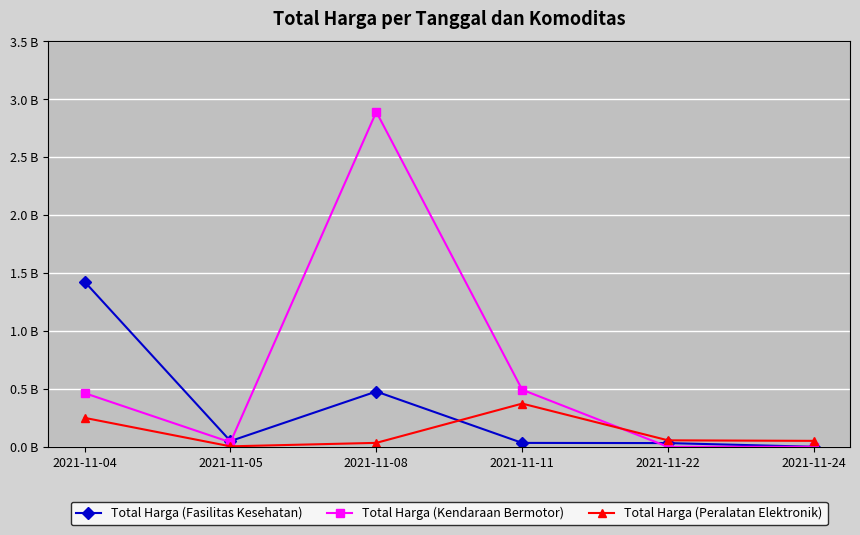

What is the difference between the second highest and second lowest values in the Total Harga (Peralatan Elektronik) series?

0.2